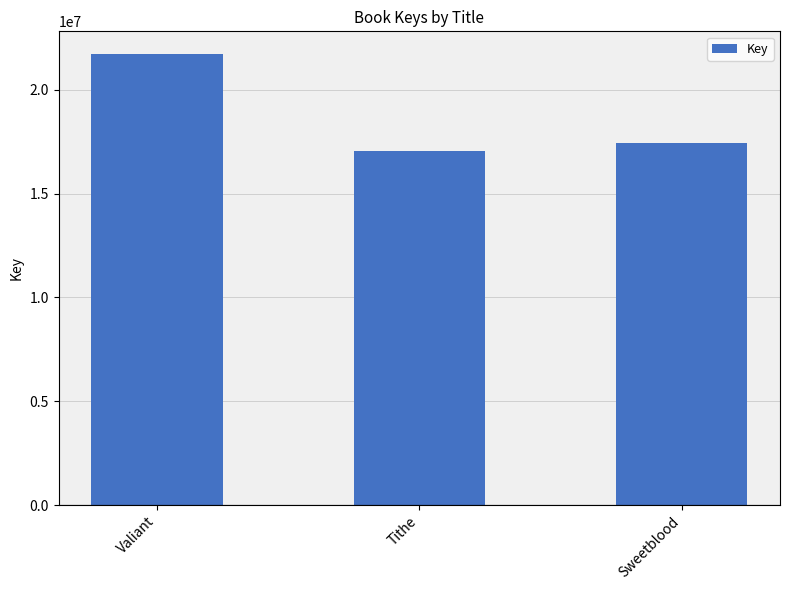

Which label corresponds to the largest value in the chart?

Valiant